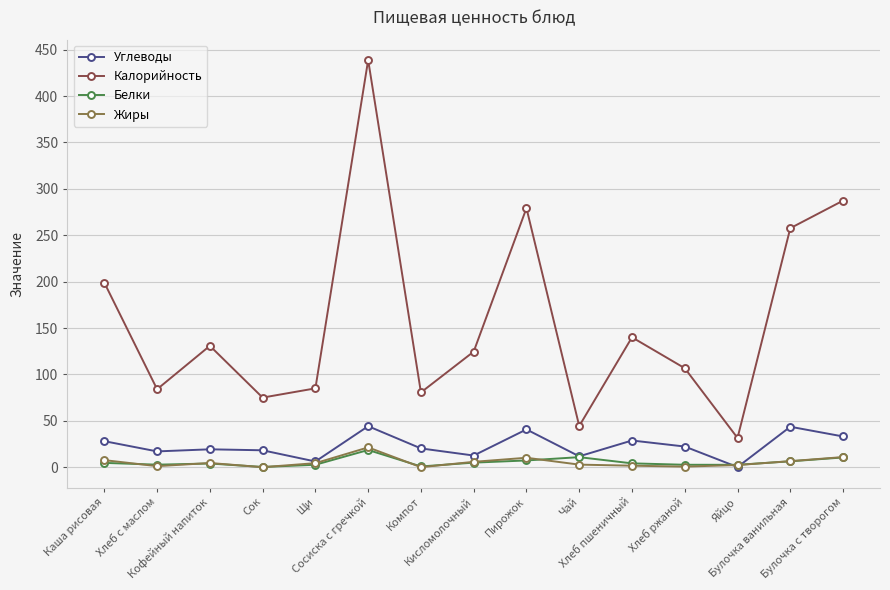

True or false: Углеводы has more than 2 points higher than both neighbors.

True